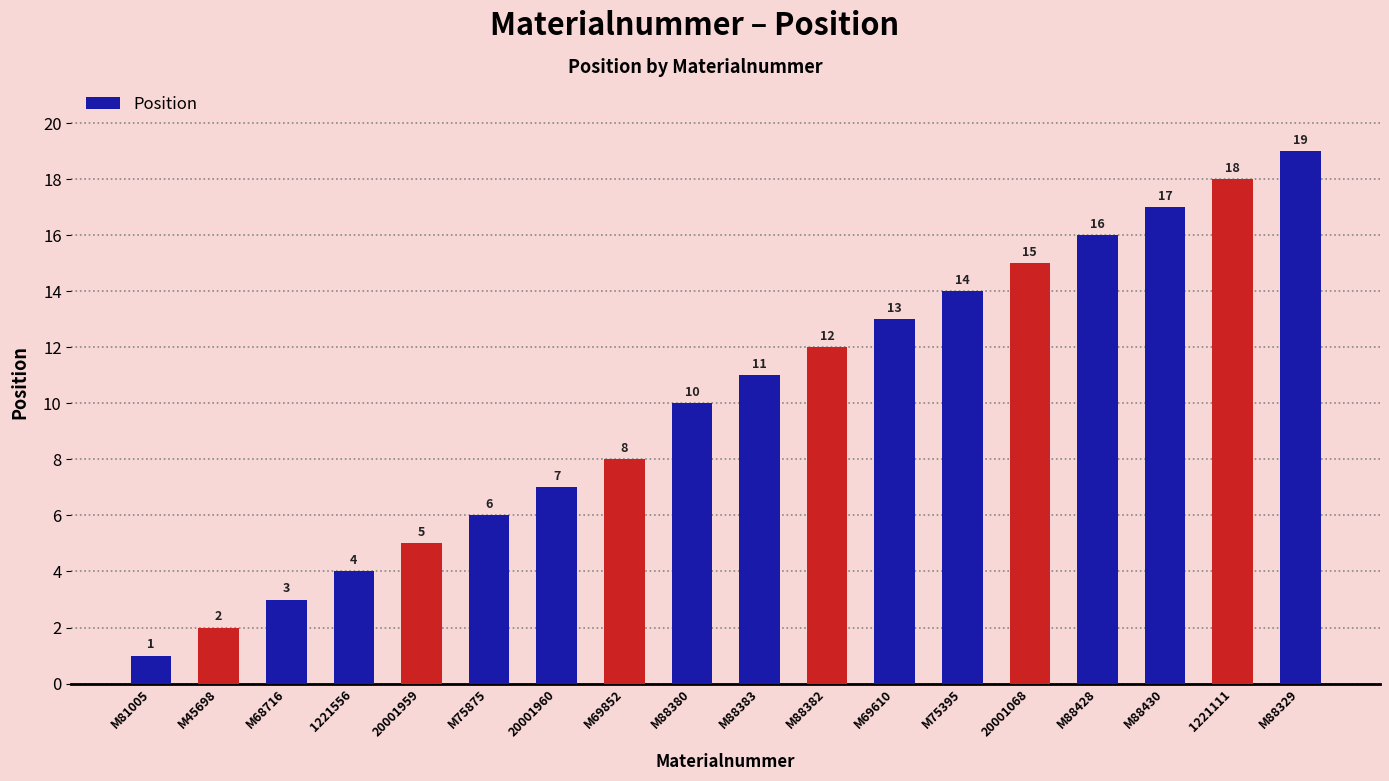

Reading right to left, transcribe all the data shown in this chart.

M88329=19	1221111=18	M88430=17	M88428=16	20001068=15	M75395=14	M69610=13	M88382=12	M88383=11	M88380=10	M69852=8	20001960=7	M75875=6	20001959=5	1221556=4	M68716=3	M45698=2	M81005=1